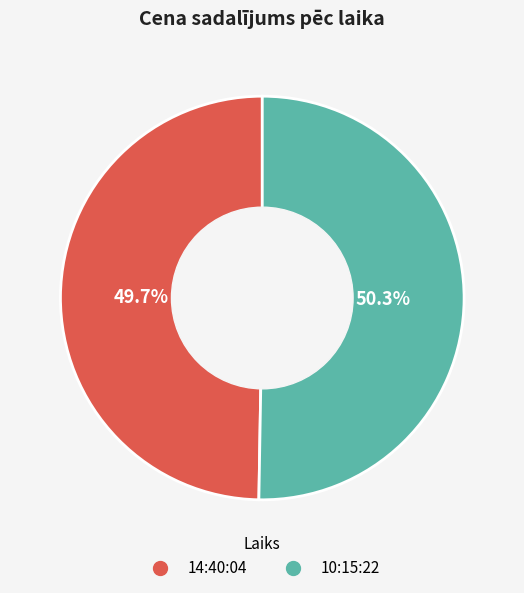

Does any single category account for the majority?

Yes